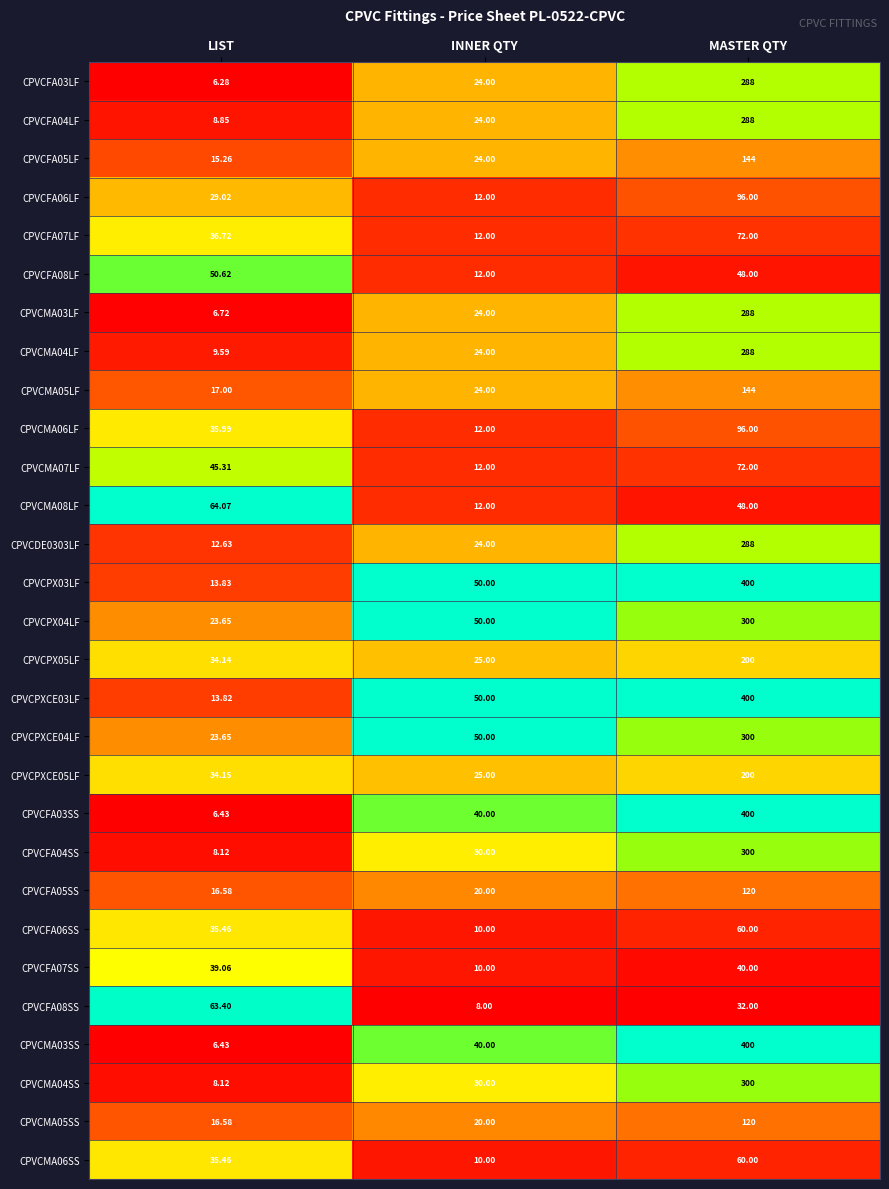

Which category has the highest value in the CPVCFA08SS series?

LIST